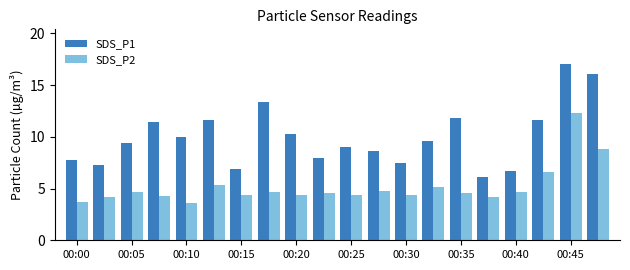

What is the greatest value displayed?

17.0